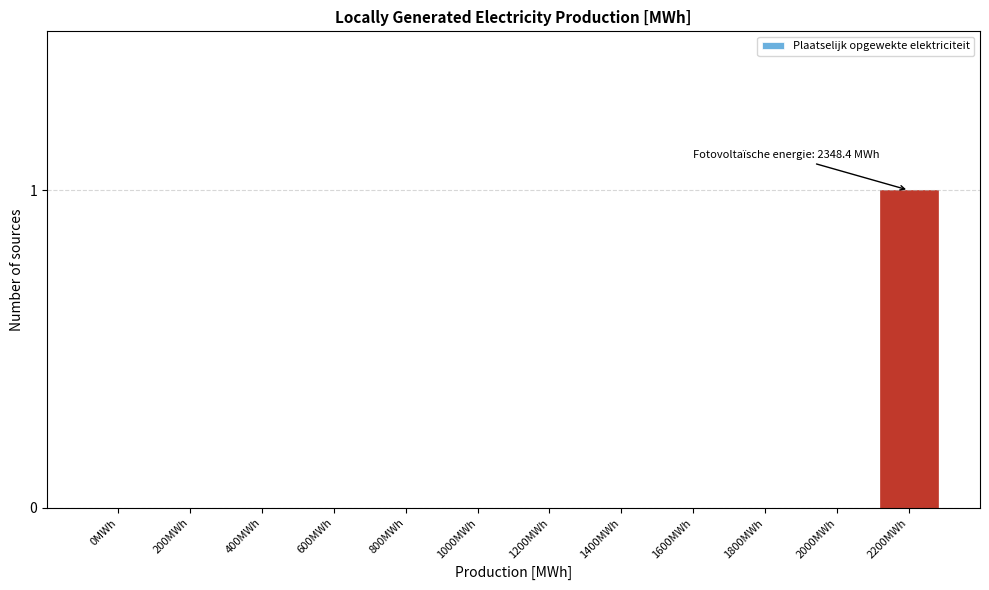

Reading left to right, what are all the values shown in this chart?

0MWh=0	200MWh=0	400MWh=0	600MWh=0	800MWh=0	1000MWh=0	1200MWh=0	1400MWh=0	1600MWh=0	1800MWh=0	2000MWh=0	2200MWh=1